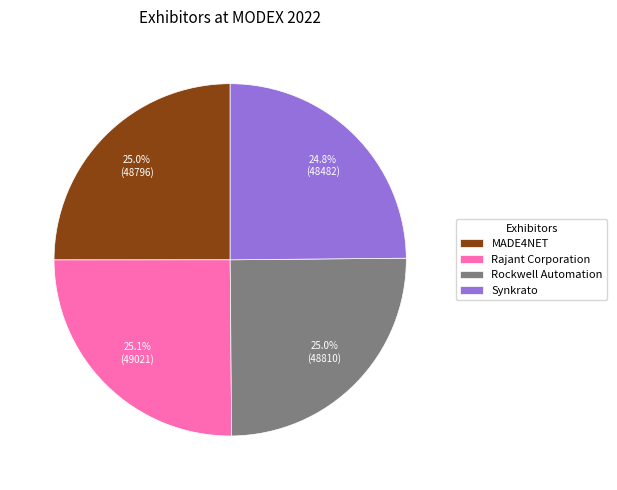

To the nearest percent, what is the combined percentage of MADE4NET and Rajant Corporation?

50%